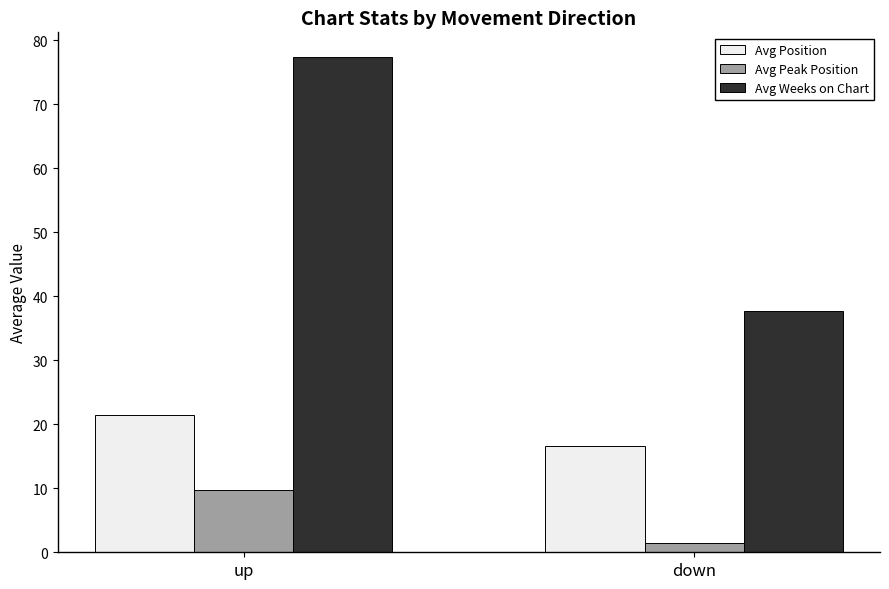

Reading left to right, extract all data points from this chart.

Avg Position: up=21.5	down=16.6
Avg Peak Position: up=9.7	down=1.4
Avg Weeks on Chart: up=77.3	down=37.8